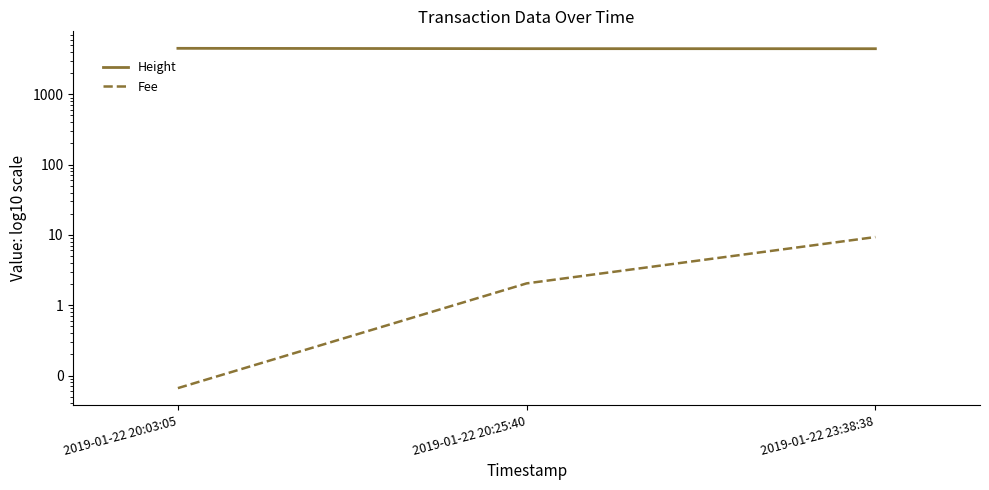

Which label corresponds to the largest value in the chart?

2019-01-22 20:03:05